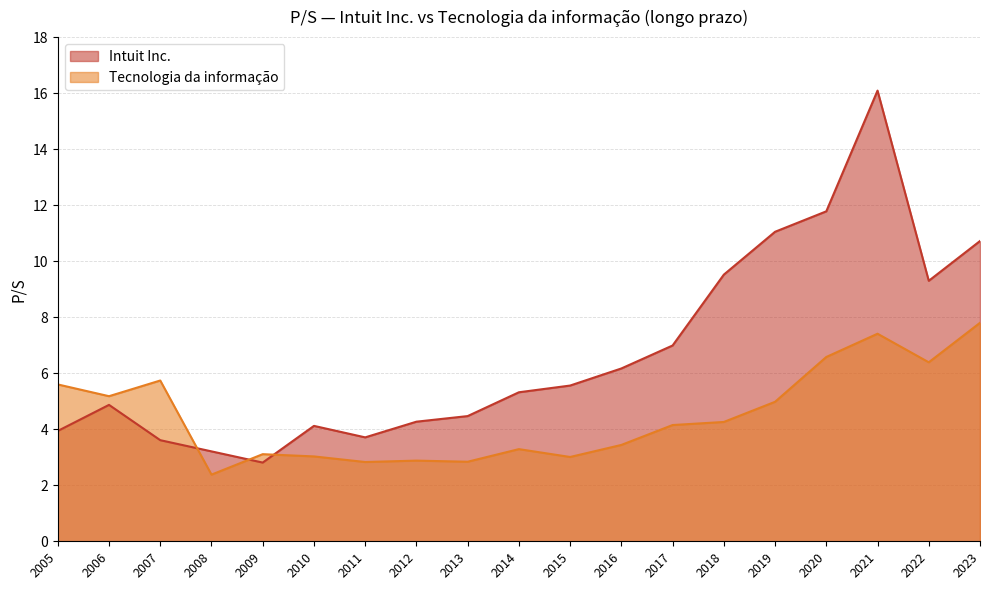

Reading right to left, what are all the values shown in this chart?

Intuit Inc.: 2005=3.9	2006=4.9	2007=3.6	2008=3.2	2009=2.8	2010=4.1	2011=3.7	2012=4.3	2013=4.5	2014=5.3	2015=5.6	2016=6.2	2017=7.0	2018=9.5	2019=11.1	2020=11.8	2021=16.1	2022=9.3	2023=10.7
Tecnologia da informação: 2005=5.6	2006=5.2	2007=5.7	2008=2.4	2009=3.1	2010=3.0	2011=2.8	2012=2.9	2013=2.8	2014=3.3	2015=3.0	2016=3.4	2017=4.2	2018=4.3	2019=5.0	2020=6.6	2021=7.4	2022=6.4	2023=7.8